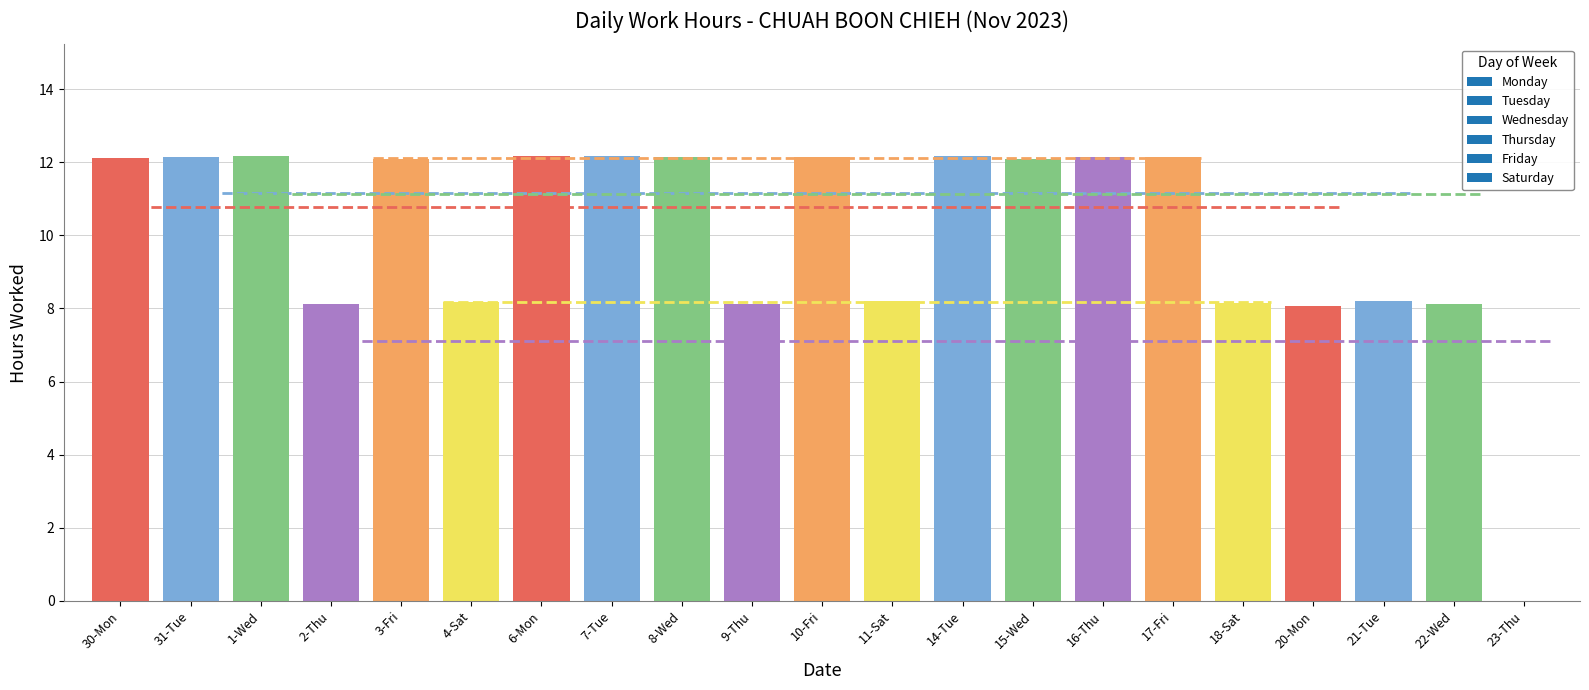

What is the label of the 6th bar from the right?

17-Fri